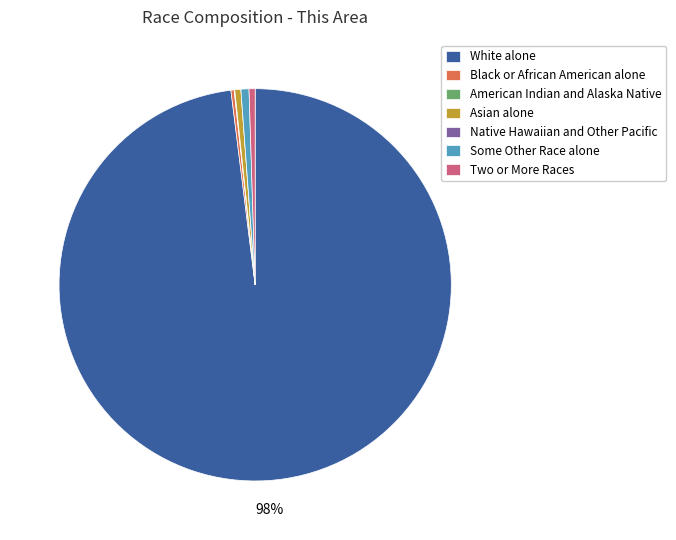

What percentage is the Two or More Races slice, to the nearest percent?

1%